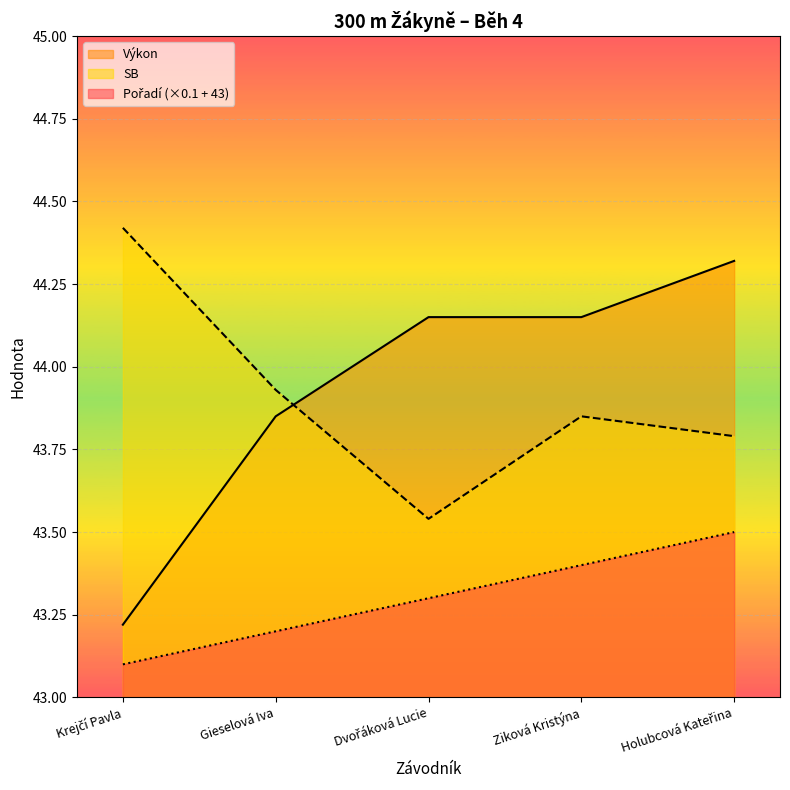

Where is SB nearest to the value 43?

Dvořáková Lucie